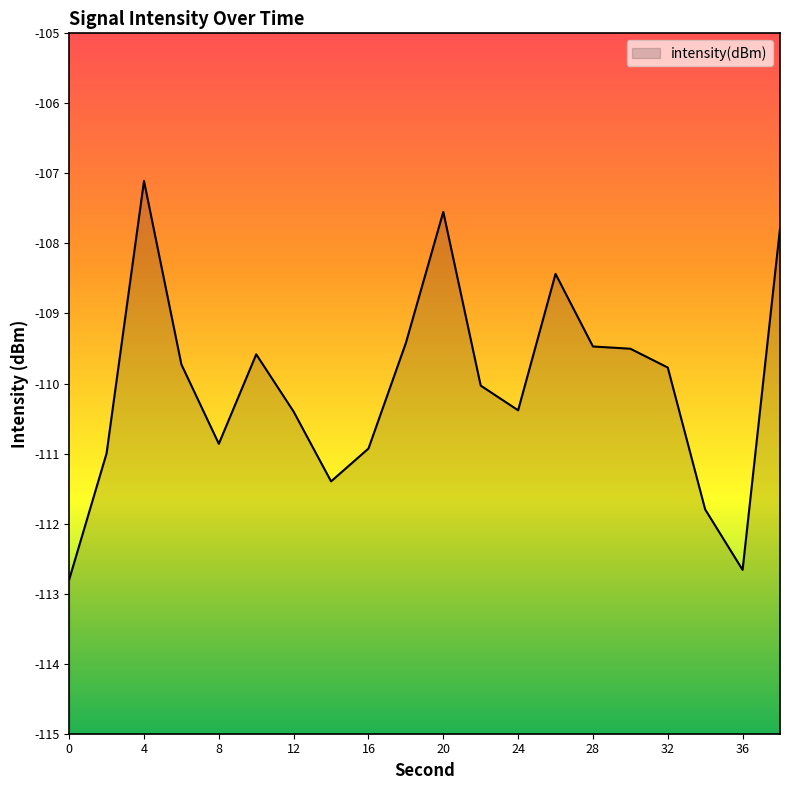

How many interior local peaks (higher than both neighbors) does the data have?

4